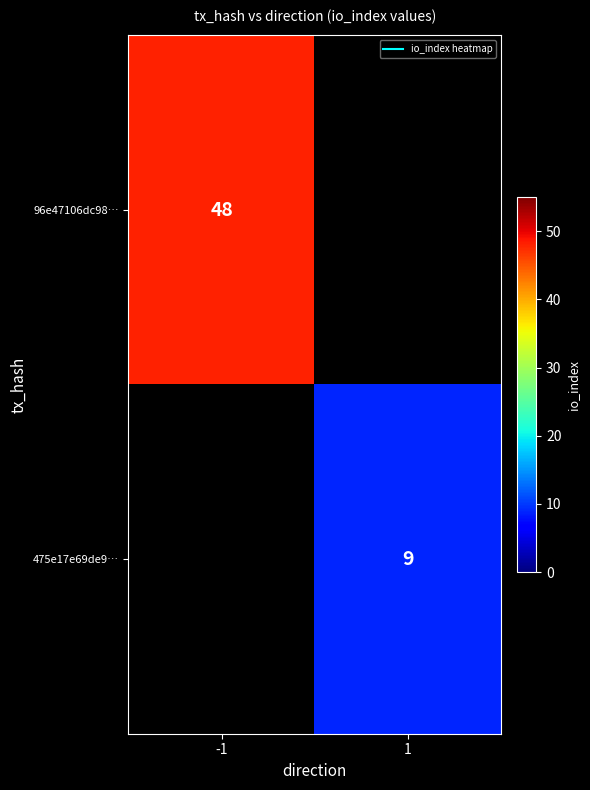

The value of 96e47106dc98… at -1 is 64.5. True or false?

False